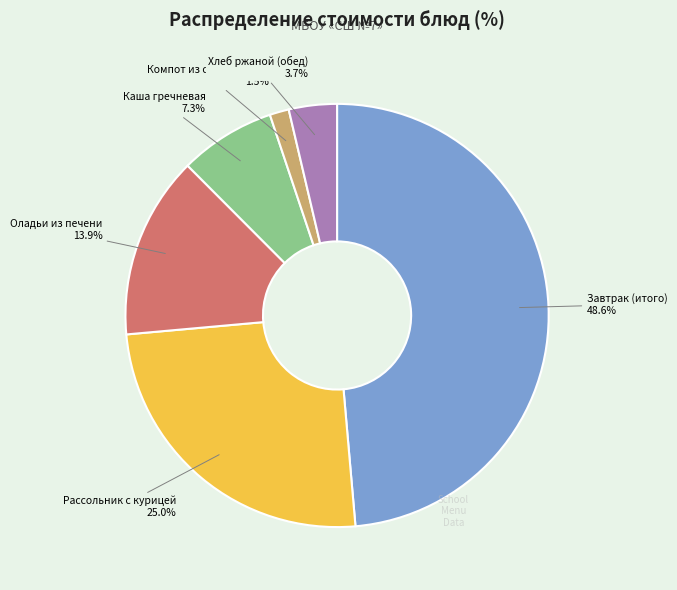

Does any single category account for the majority?

No